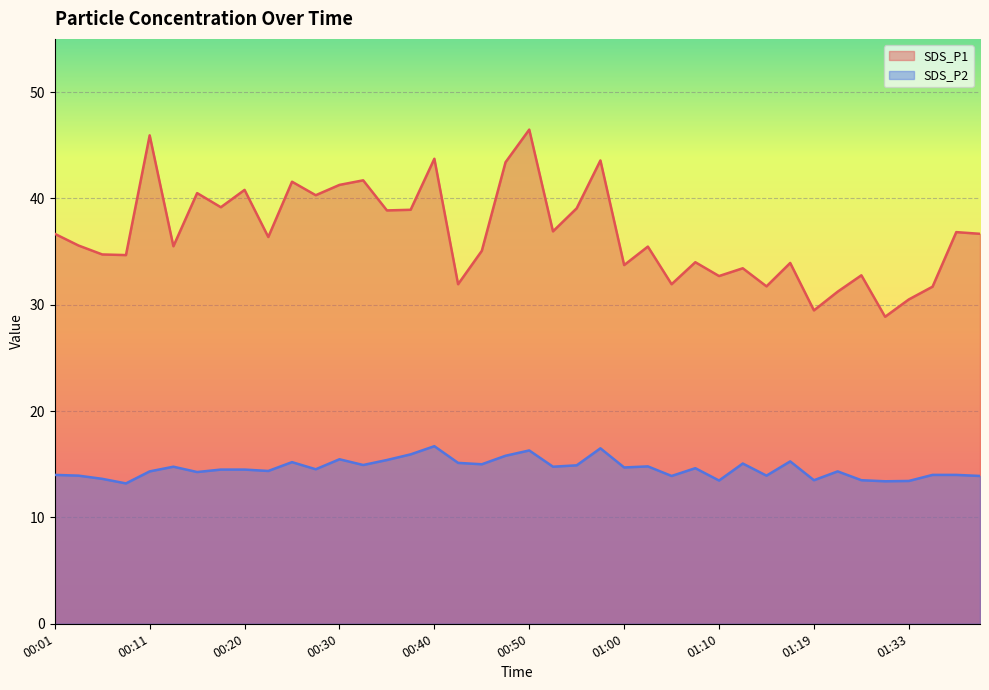

Which category has the highest value in the SDS_P2 series?

00:40